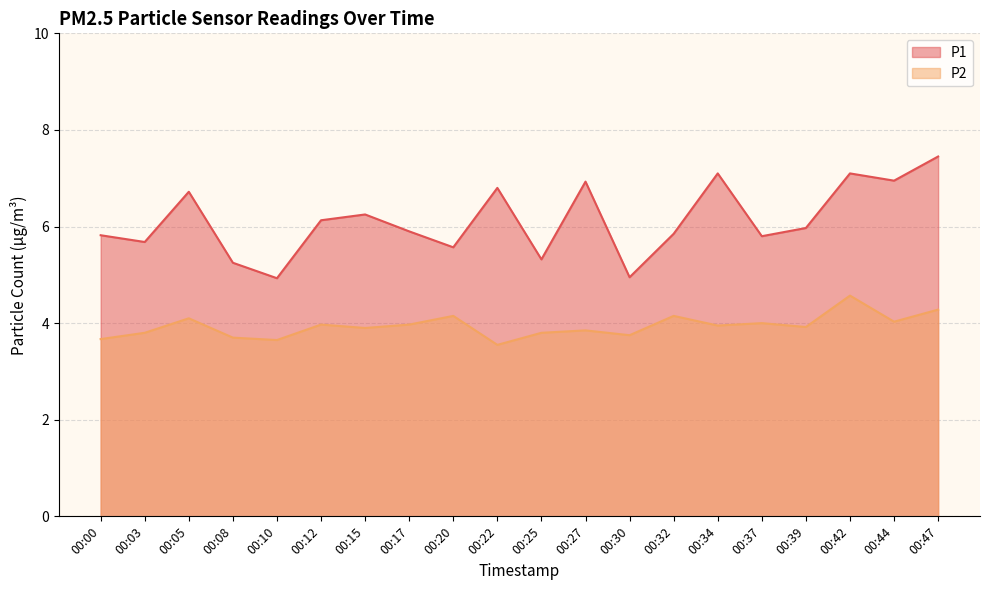

At which label is P1 closest to 6?

00:39